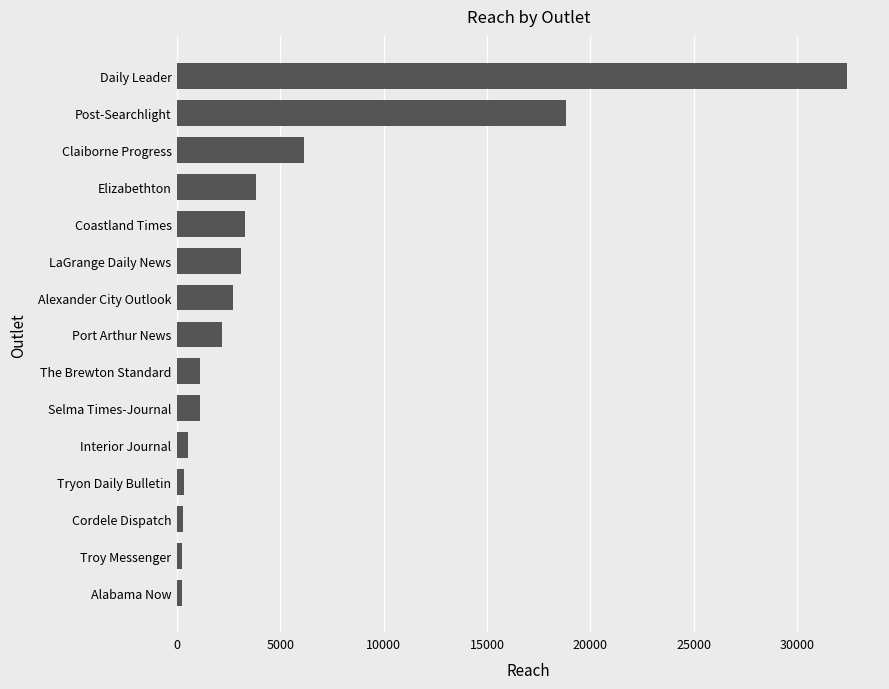

Does the chart contain any negative values?

No